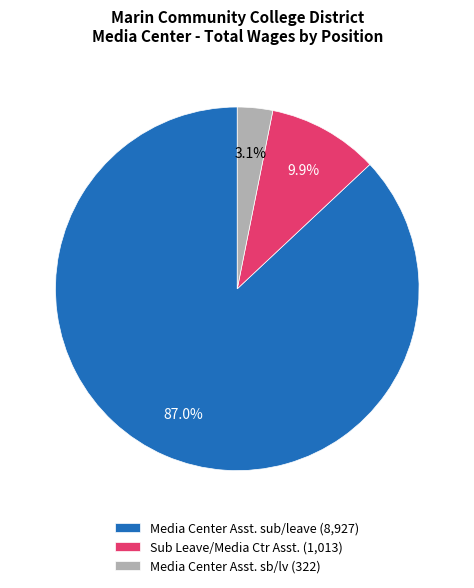

To the nearest percent, what portion does Sub Leave/Media Ctr Asst. represent?

10%